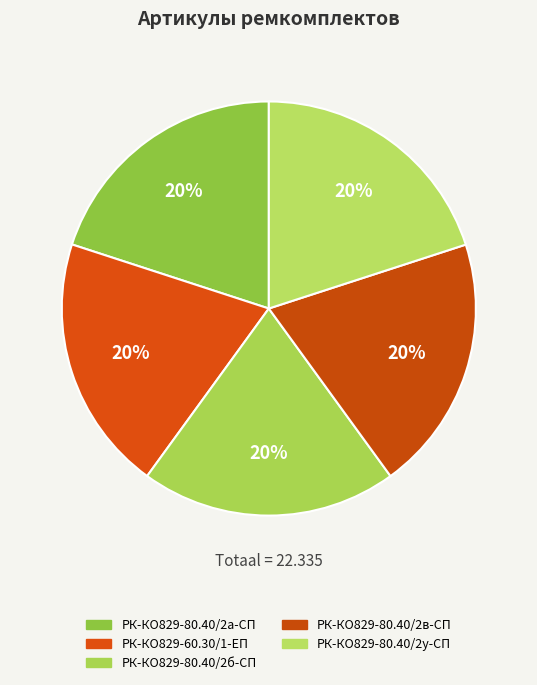

Count the number of slices in the pie.

5